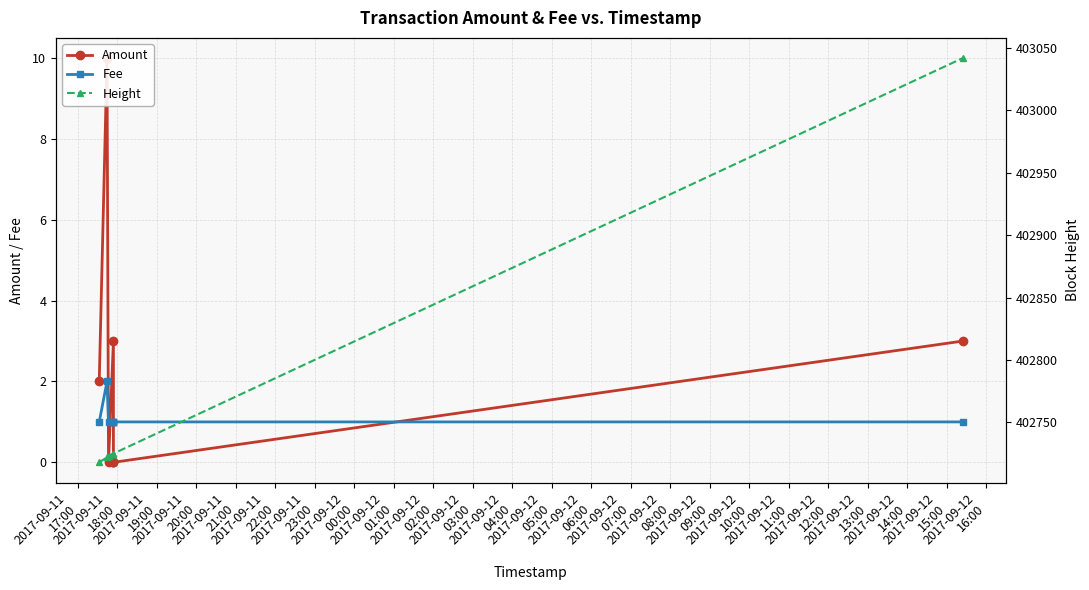

In Amount, how many points are lower than both neighbors (excluding endpoints)?

1